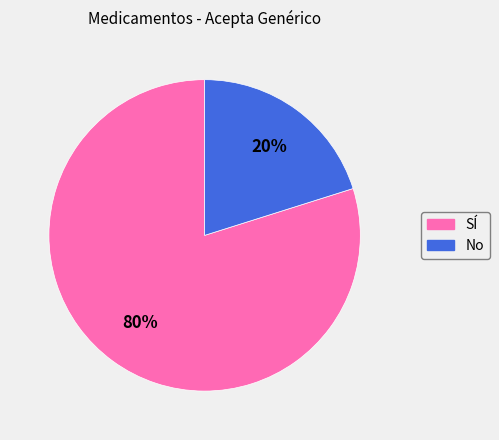

To the nearest percent, what portion does No represent?

20%